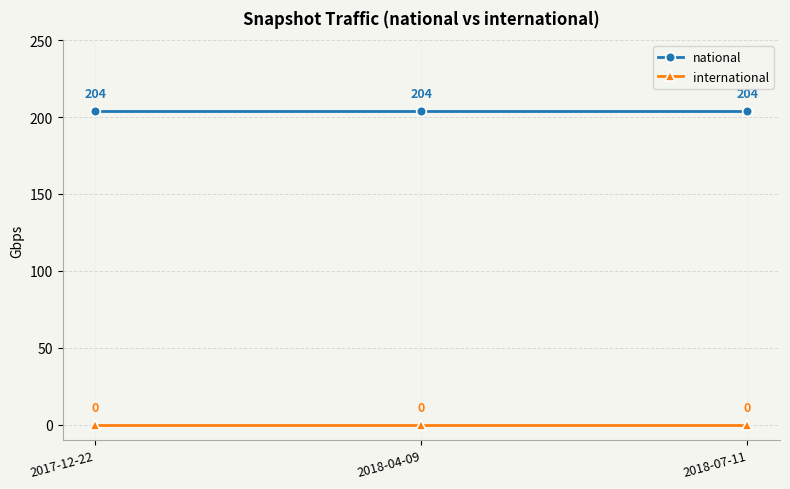

Is this an area chart (filled region under the line)?

No